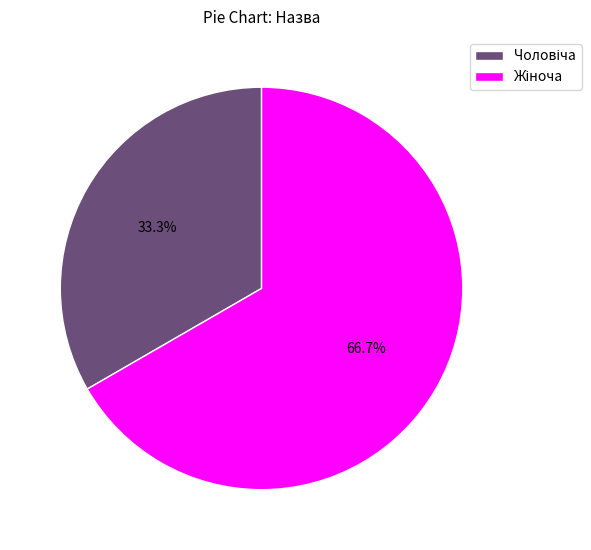

Is there any slice that represents more than half of the pie?

Yes